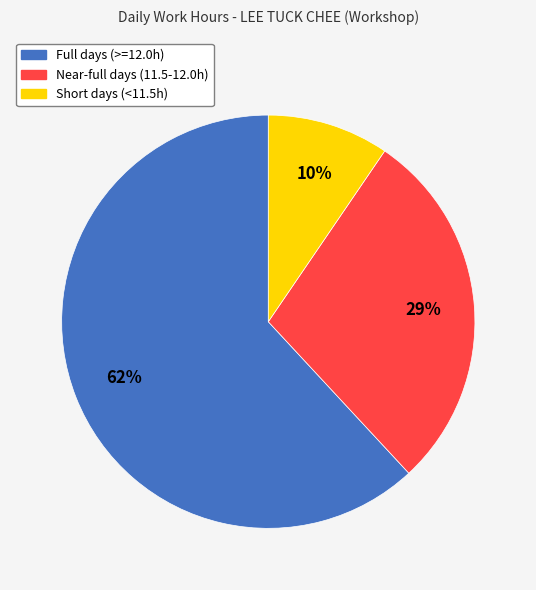

To the nearest percent, what is the average slice percentage?

33%